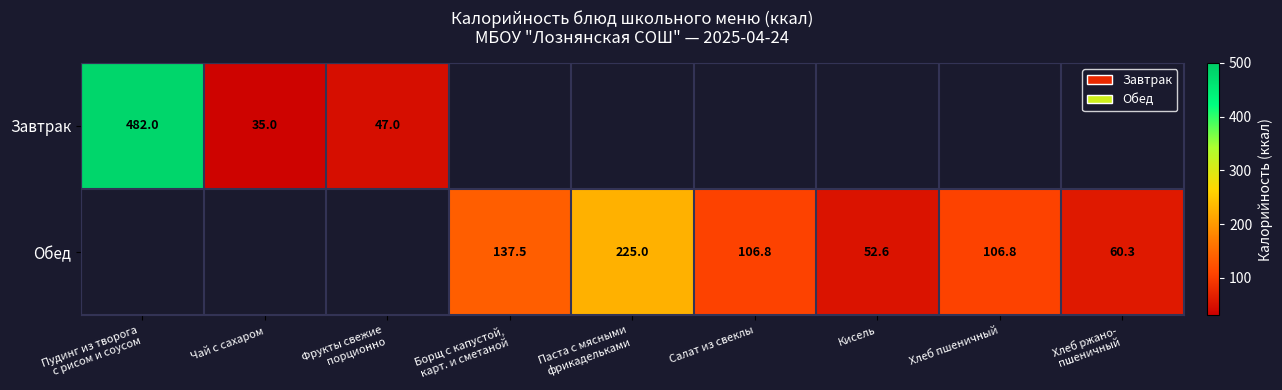

The Обед series shows 106.8 at Хлеб пшеничный. True or false?

True